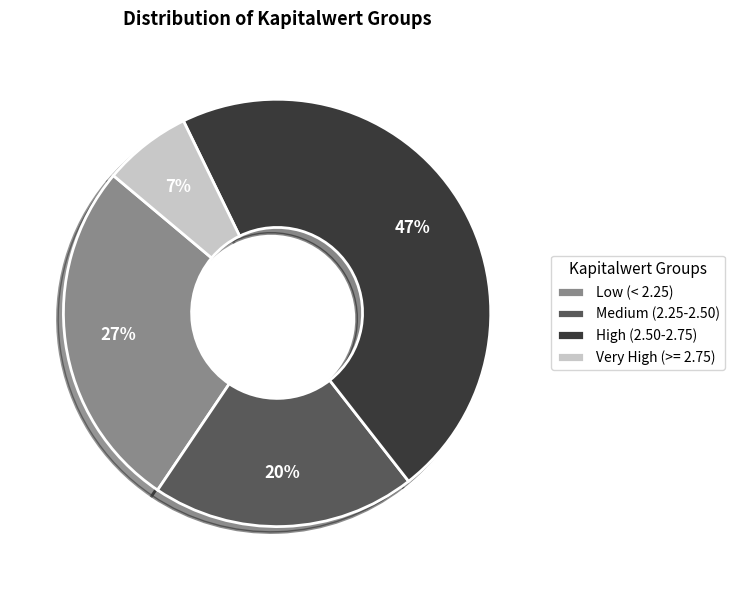

Is the sum of Low (< 2.25) and Very High (>= 2.75) greater than half?

No